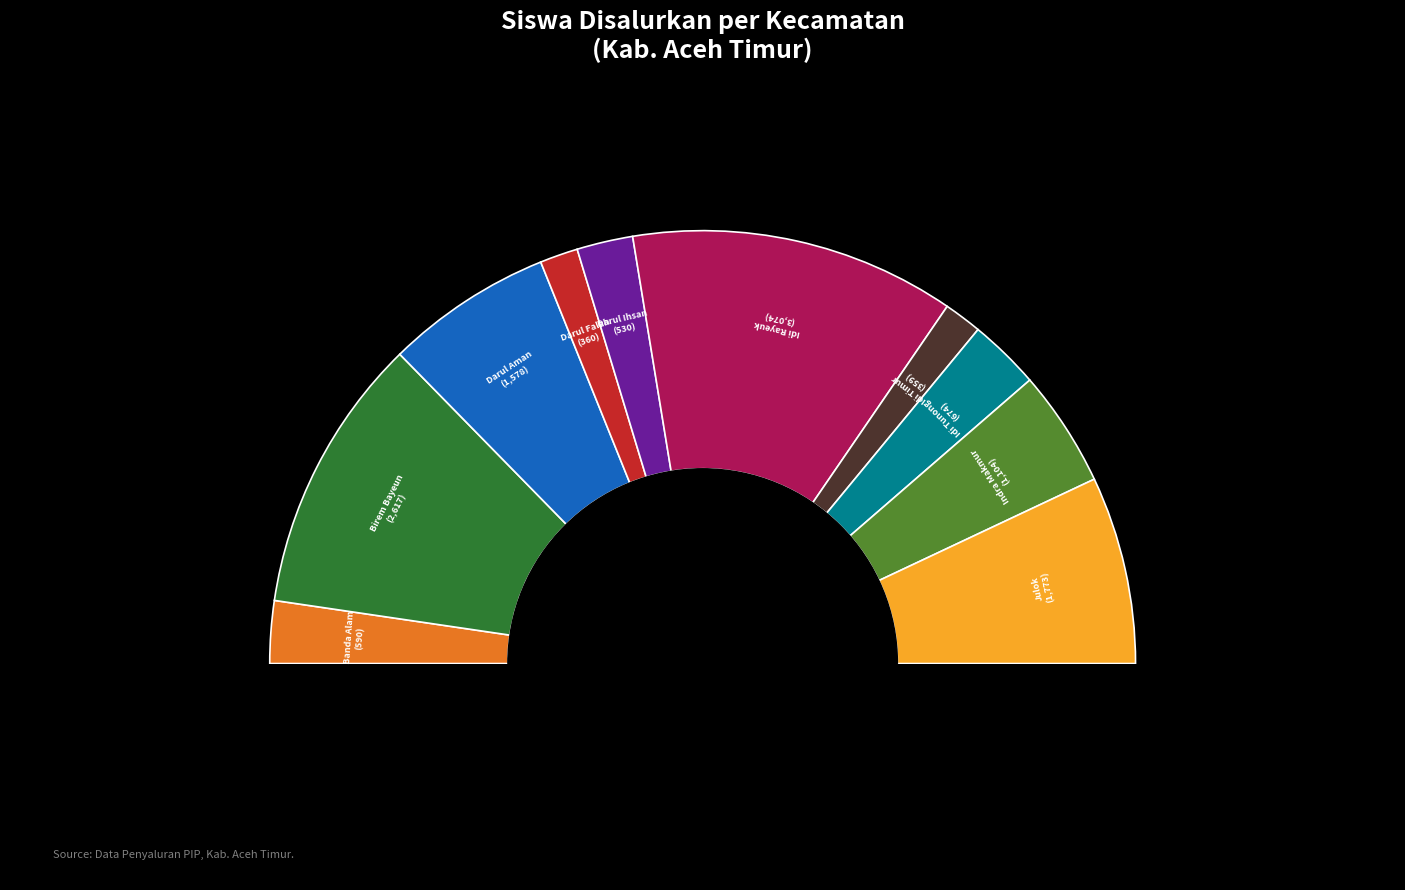

Does Kec. Idi Rayeuk account for over 50% of the chart?

No